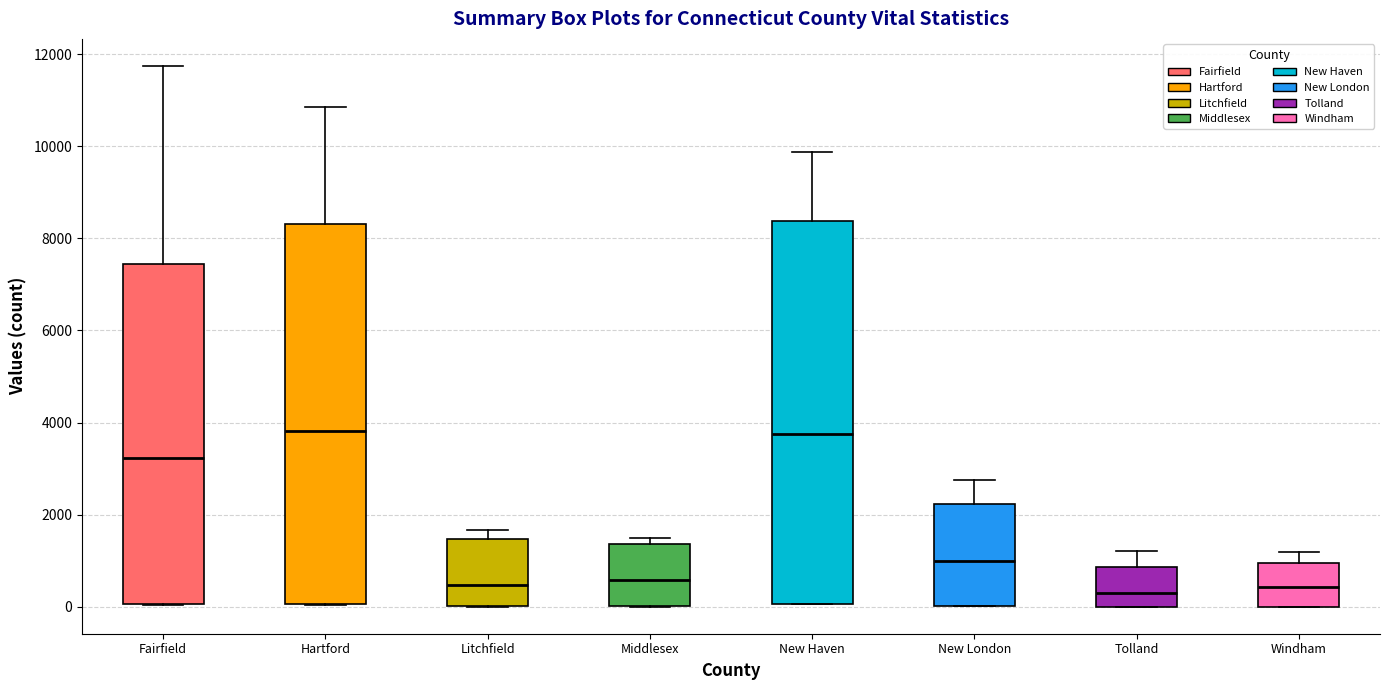

Where does the median line of the box for Fairfield sit on the y-axis? The values are not printed on the chart, so give them approximately, as read against the axis.

3200